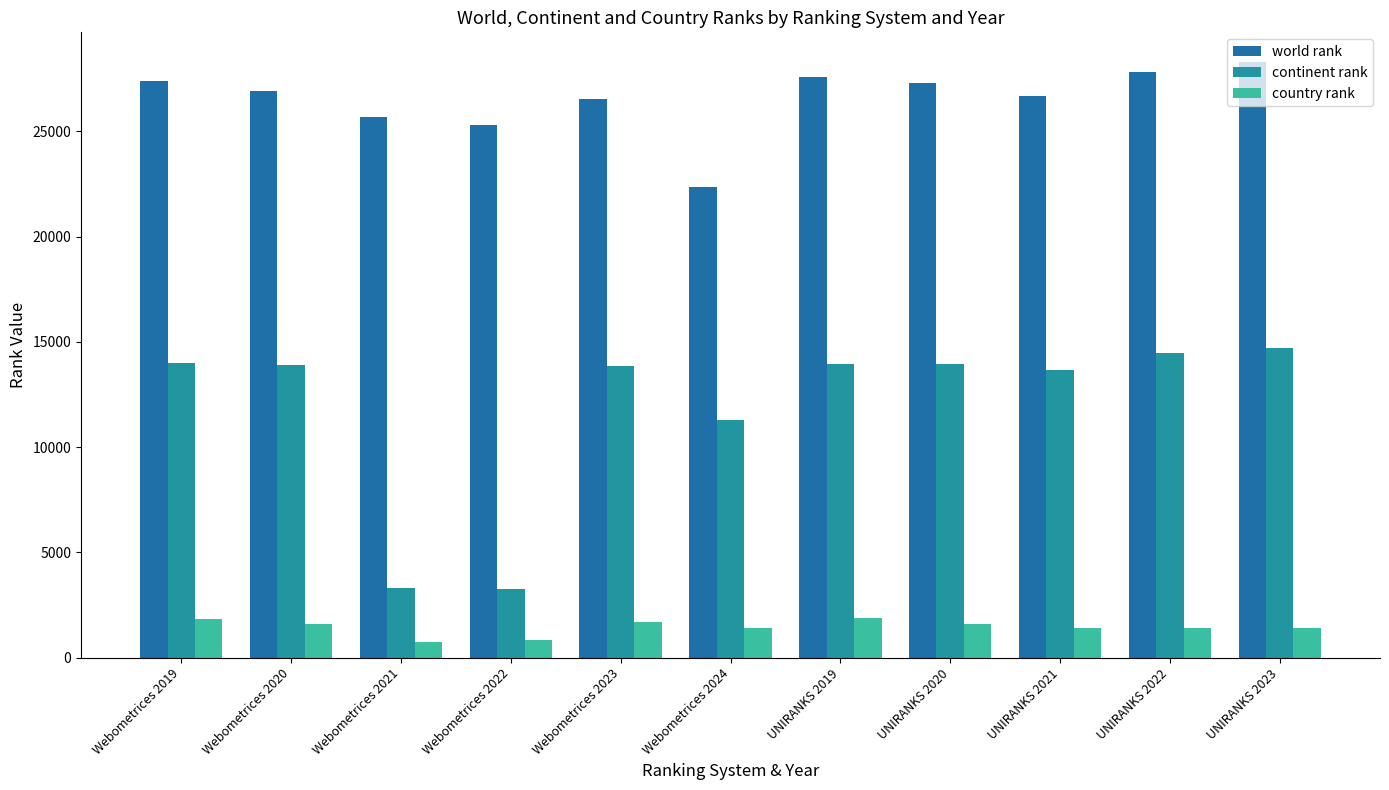

What position from the left is Webometrices 2022?

4